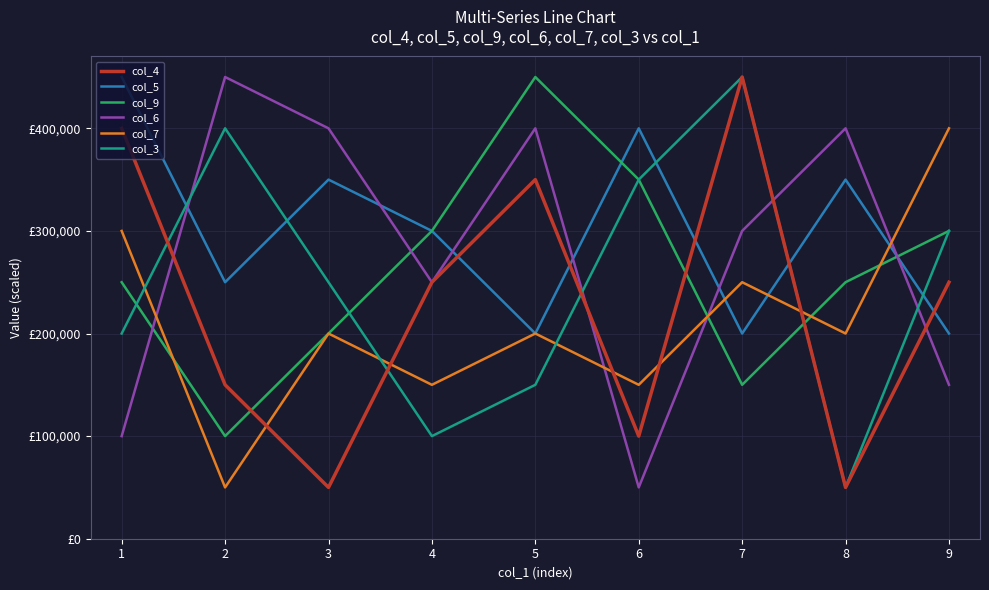

In col_3, how many points are higher than both neighbors (excluding endpoints)?

2